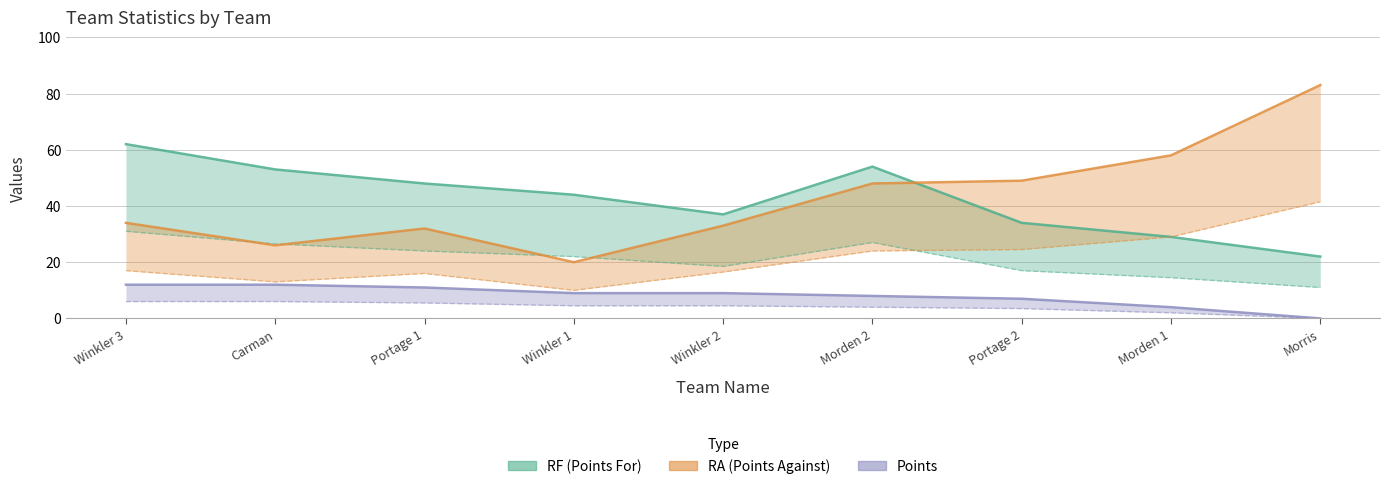

Reading right to left, transcribe all the data shown in this chart.

RF: 22	29	34	54	37	44	48	53	62
RA: 83	58	49	48	33	20	32	26	34
Points: 0	4	7	8	9	9	11	12	12